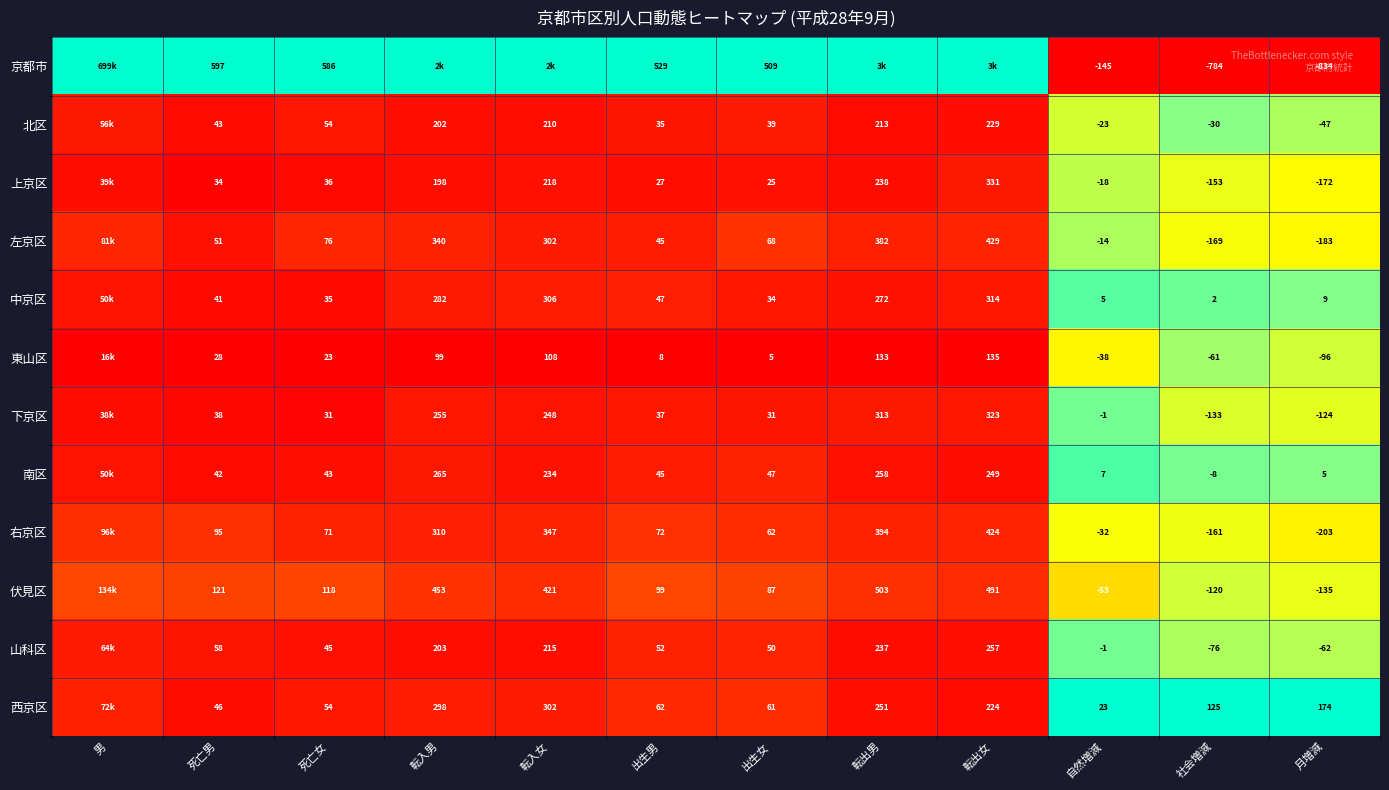

The 伏見区 series shows 0.2 at 社会増減. True or false?

False